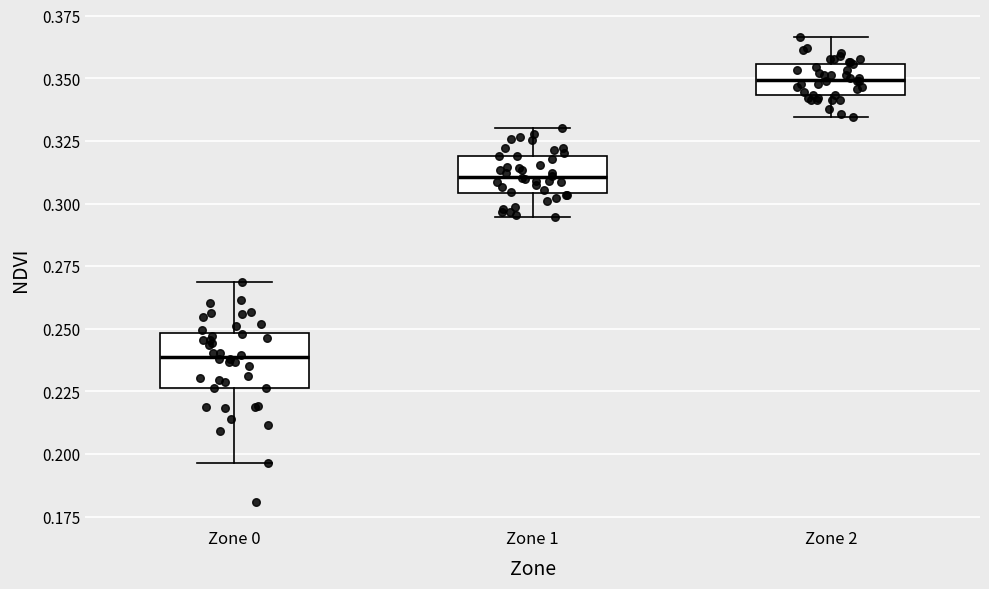

Reading left to right, transcribe this box plot: for each box, give where its median line is, the range the box spans, and where its two whiskers end, as read against the y-axis. The values are not printed on the chart, so give them approximately, as read against the axis.

Zone 0: median 0.240, box 0.225 to 0.250, whiskers 0.195 to 0.270
Zone 1: median 0.310, box 0.305 to 0.320, whiskers 0.295 to 0.330
Zone 2: median 0.350, box 0.345 to 0.355, whiskers 0.335 to 0.365